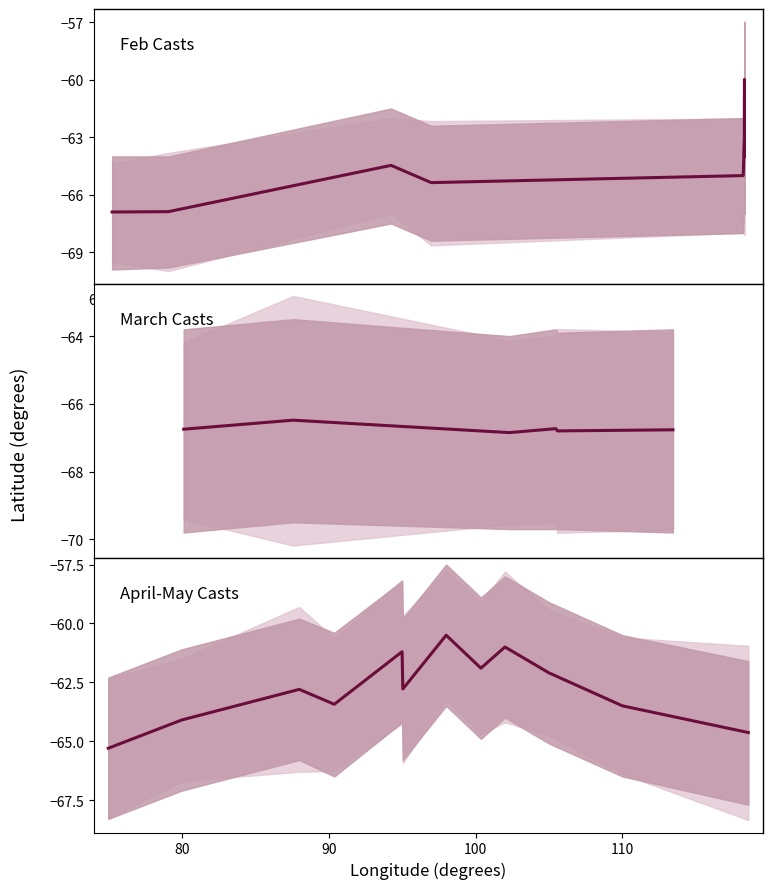

What is the value of the lower_bound point at the 19th from the left?

-64.9